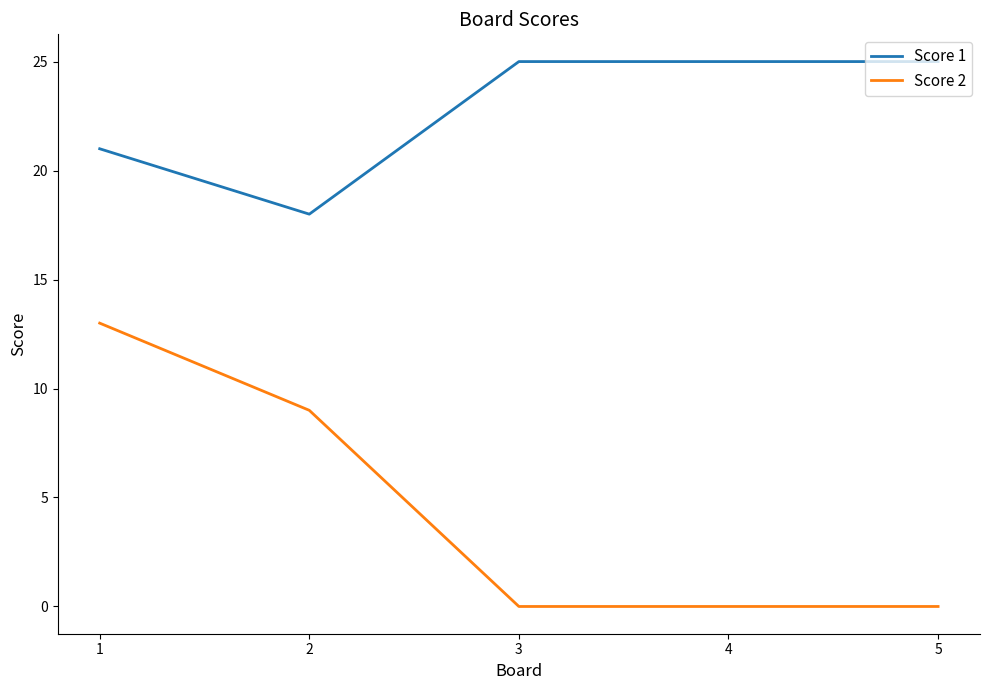

True or false: Score 1 and Score 2 intersect in this chart.

False